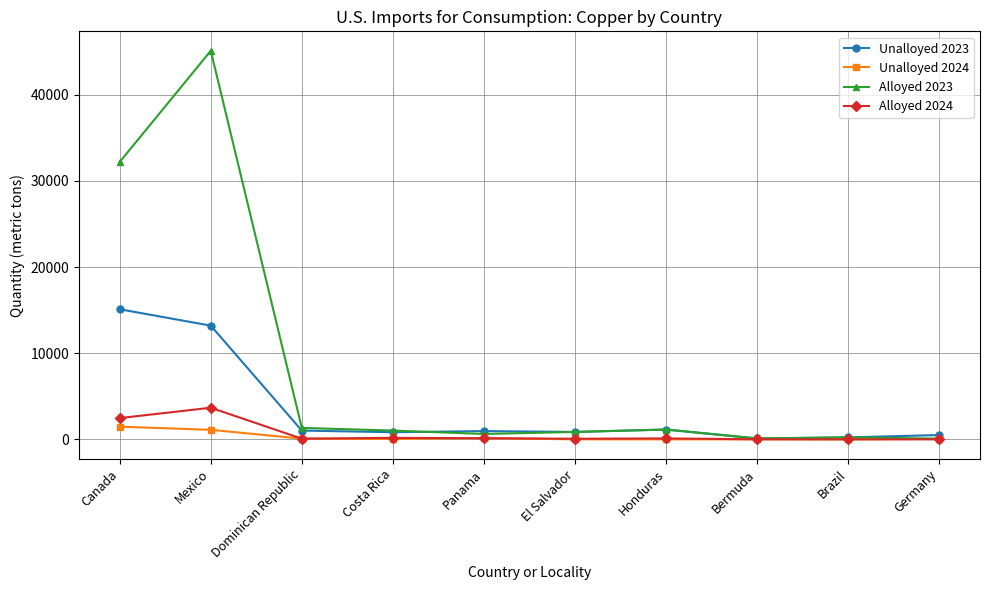

What is the maximum value shown in the chart?

45100